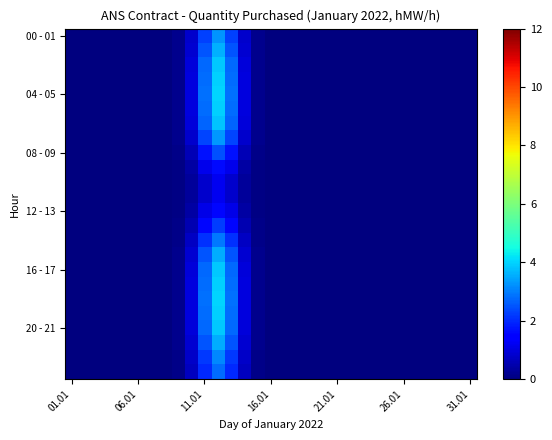

How many series are shown in this chart?

24